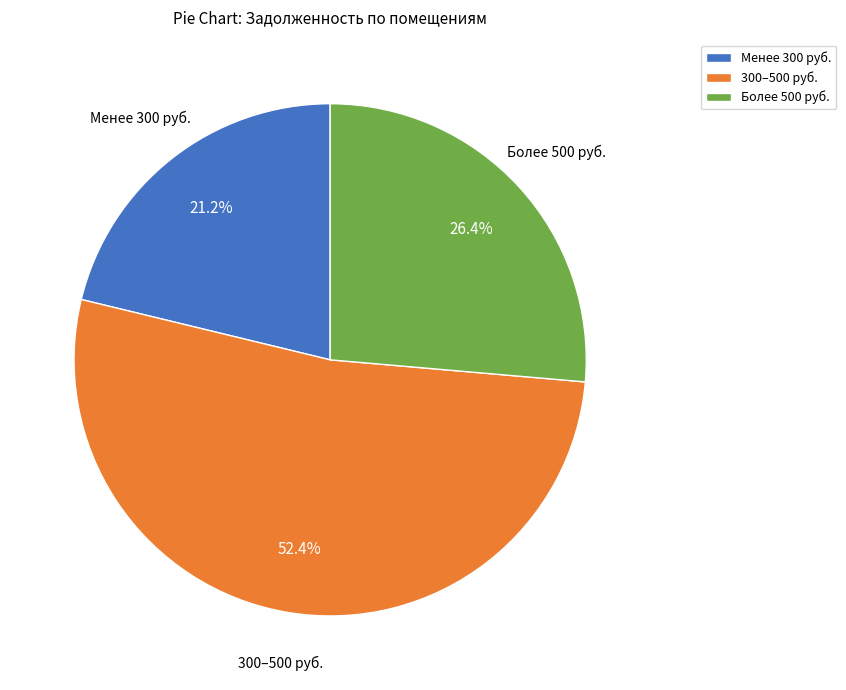

Between 300–500 руб. and Более 500 руб., which is larger?

300–500 руб.